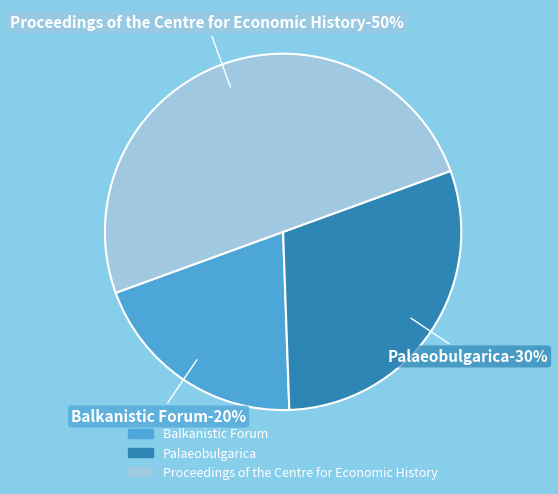

Do Balkanistic Forum and Proceedings of the Centre for Economic History together represent more than half of the pie?

Yes